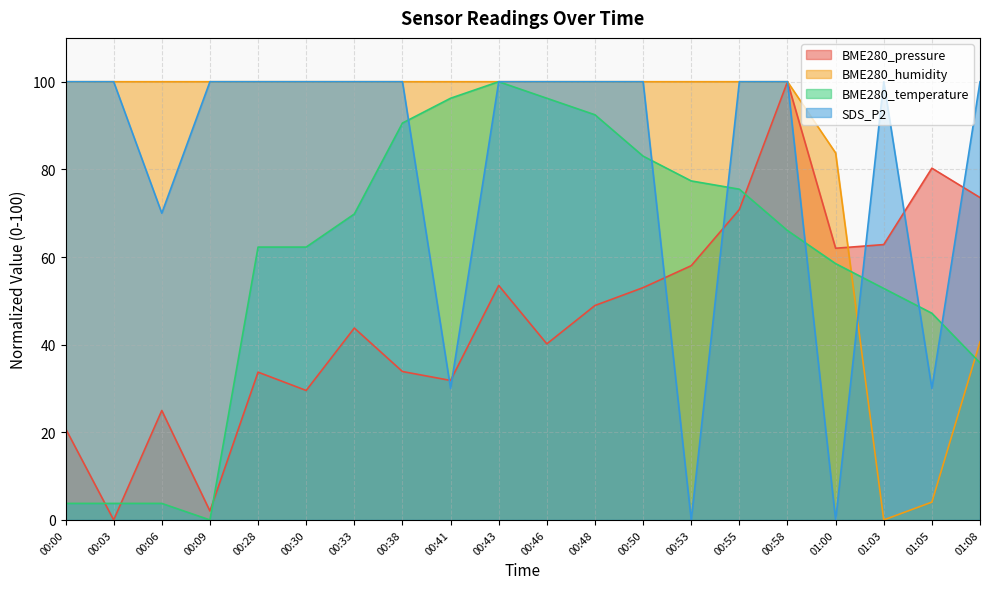

What is the average value of the BME280_temperature series?

58.9